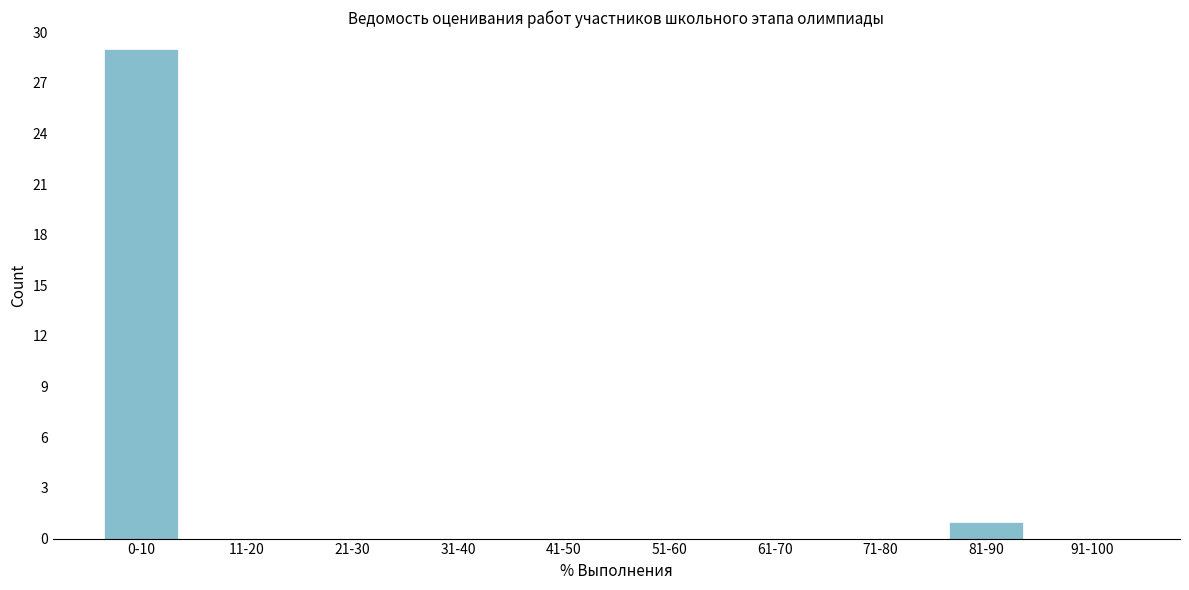

Reading left to right, extract all data points from this chart.

0-10=29	11-20=0	21-30=0	31-40=0	41-50=0	51-60=0	61-70=0	71-80=0	81-90=1	91-100=0